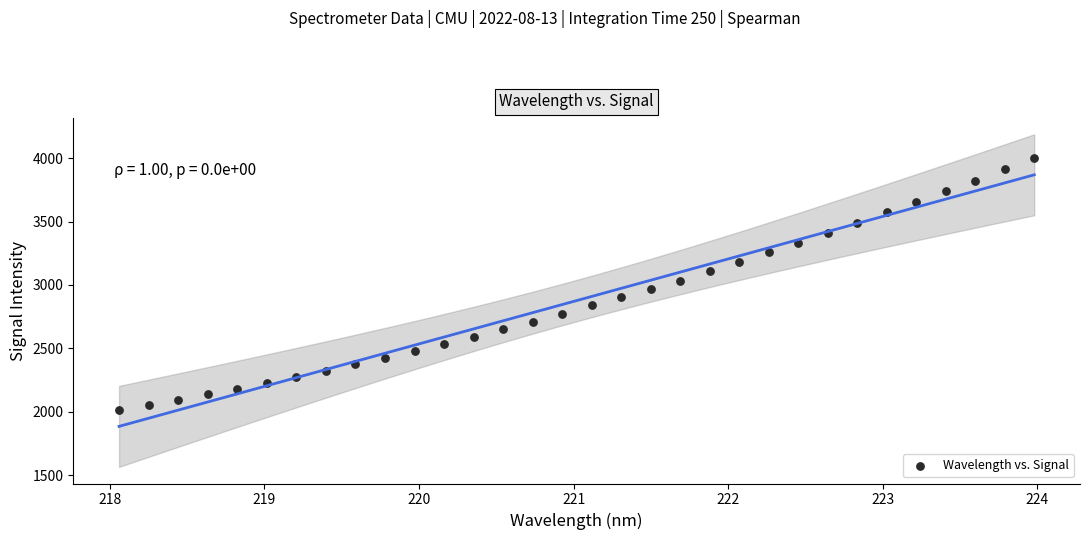

What is the range of Y values (max minus min)?

1989.8